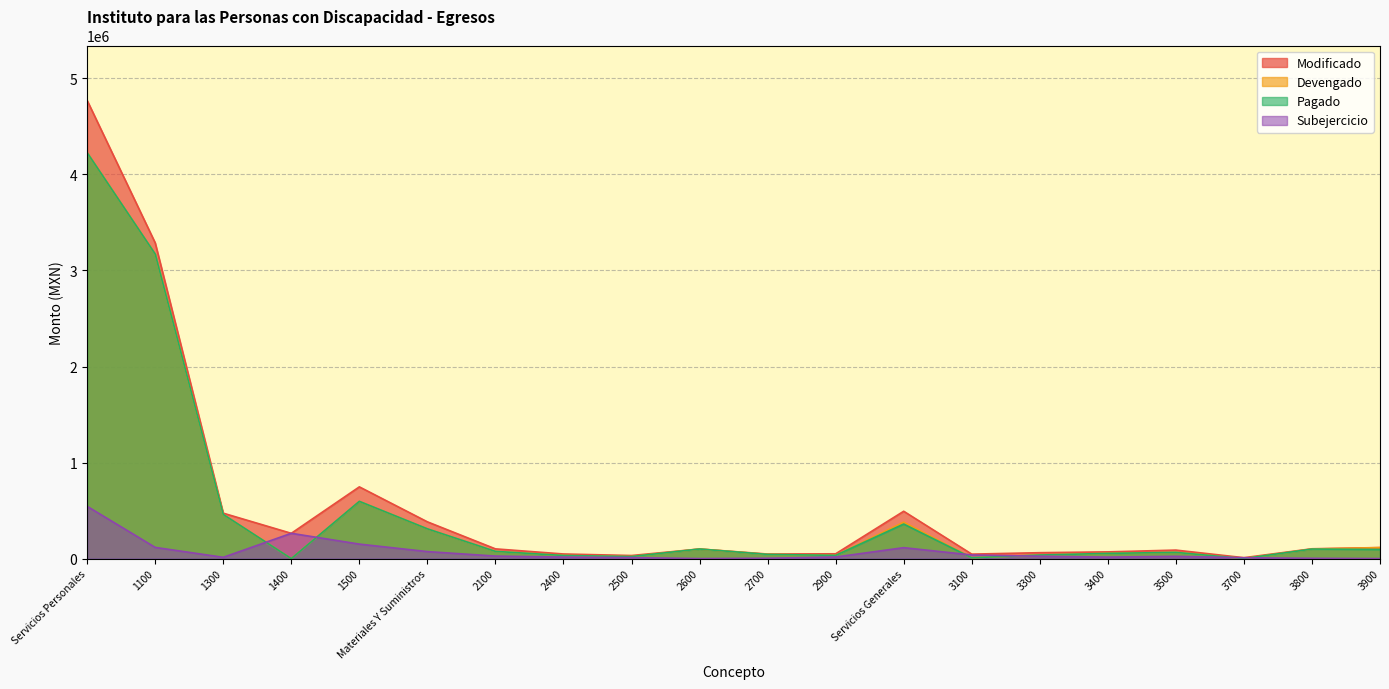

Which series has the largest range (max minus min)?

Modificado